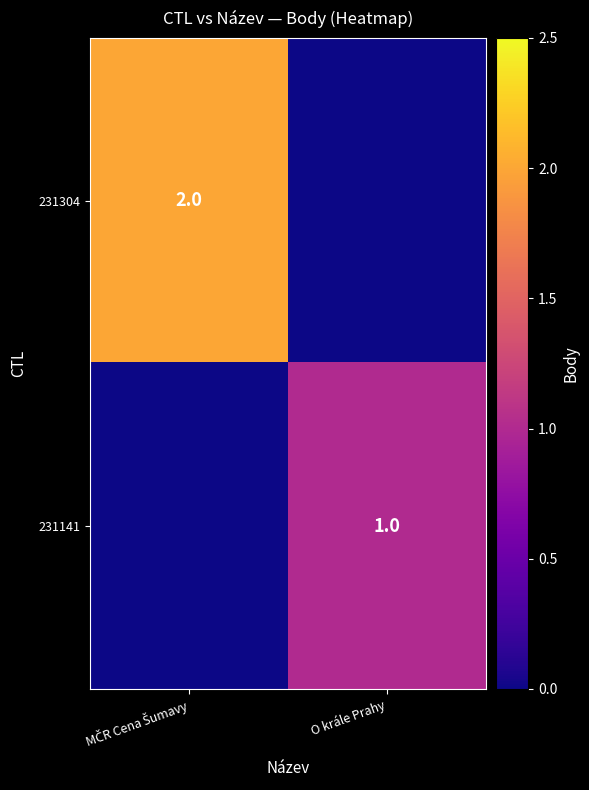

Is it true that 231141 equals 1 at O krále Prahy?

True